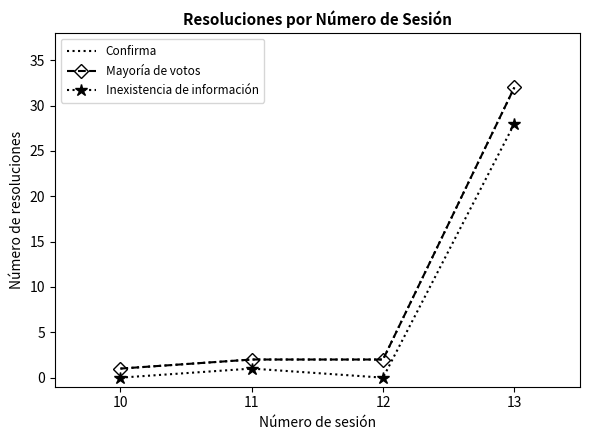

Between 10 and 12, which series saw the biggest shift?

Confirma